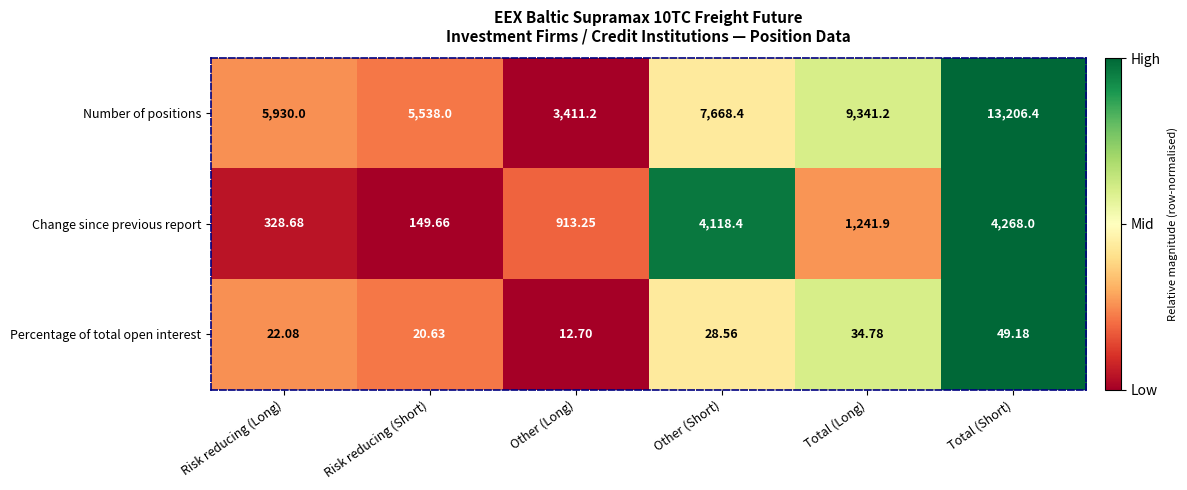

Which category has the lowest value across all series?

Other (Long)